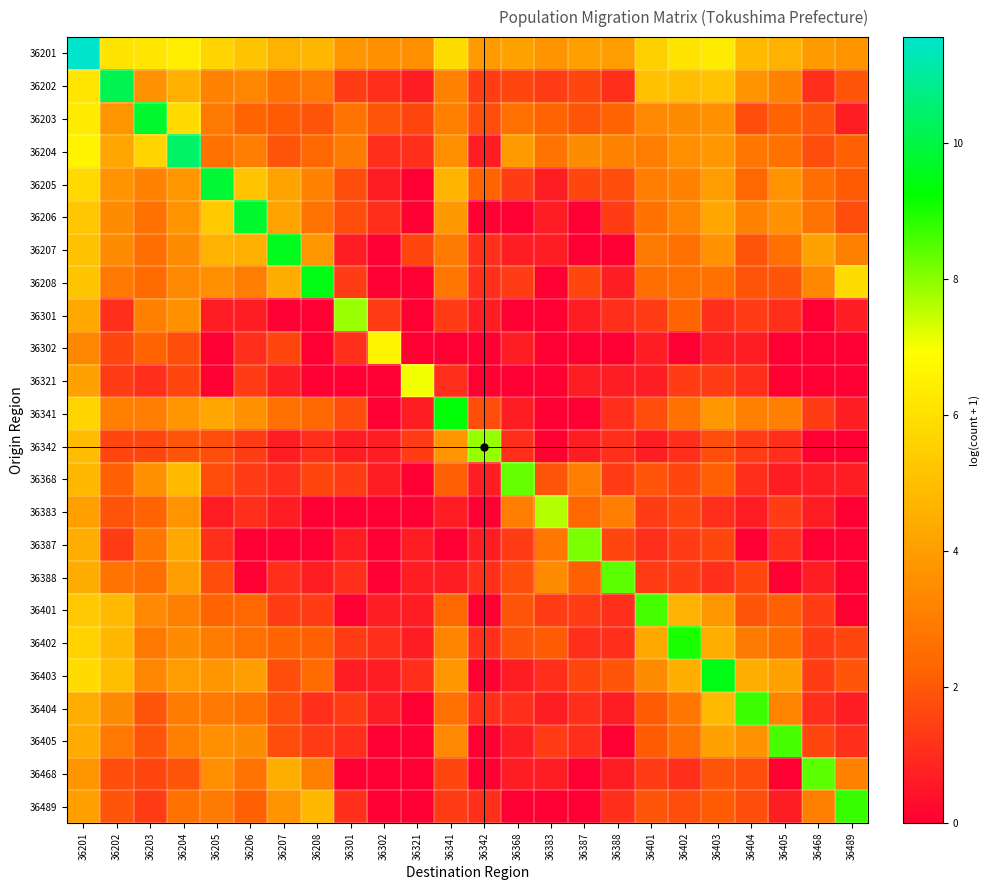

At which category is the sum across all series the highest?

36201